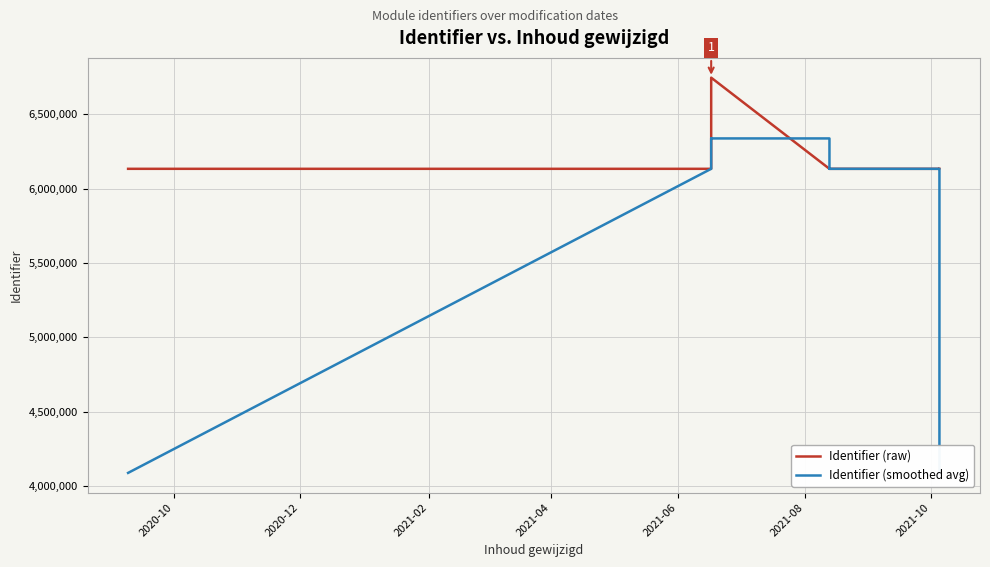

At which category does Identifier (raw) reach its first local peak?

2021-06